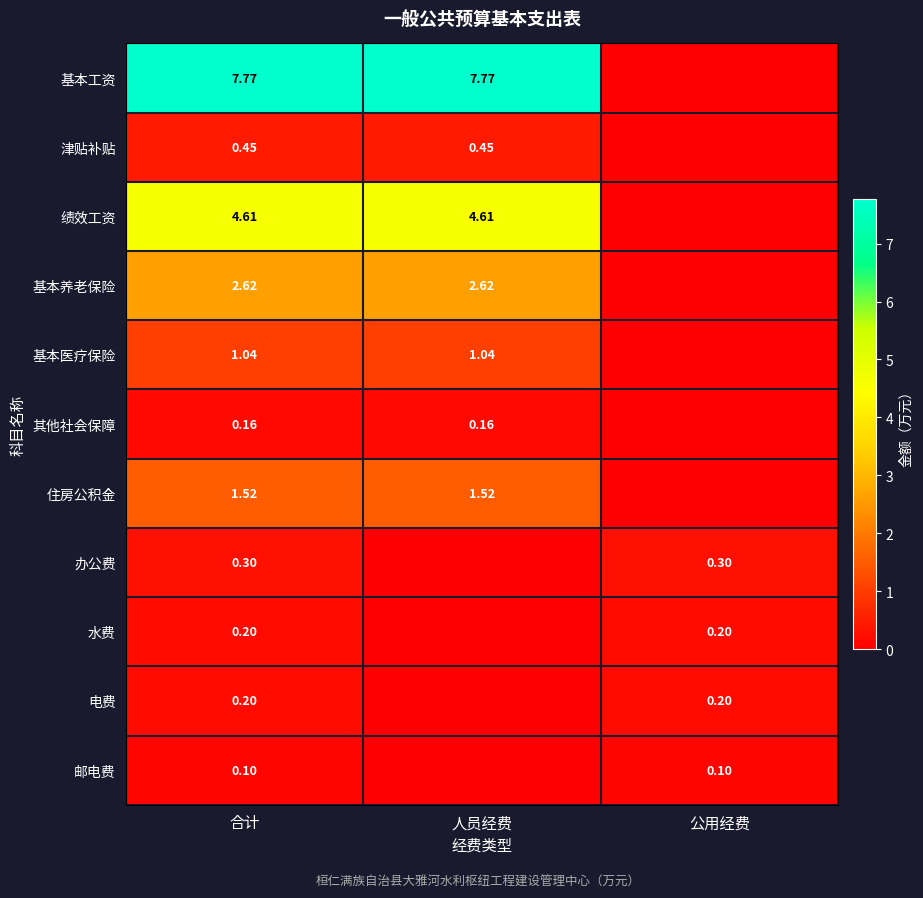

What is the average value of the 邮电费 series?

0.1